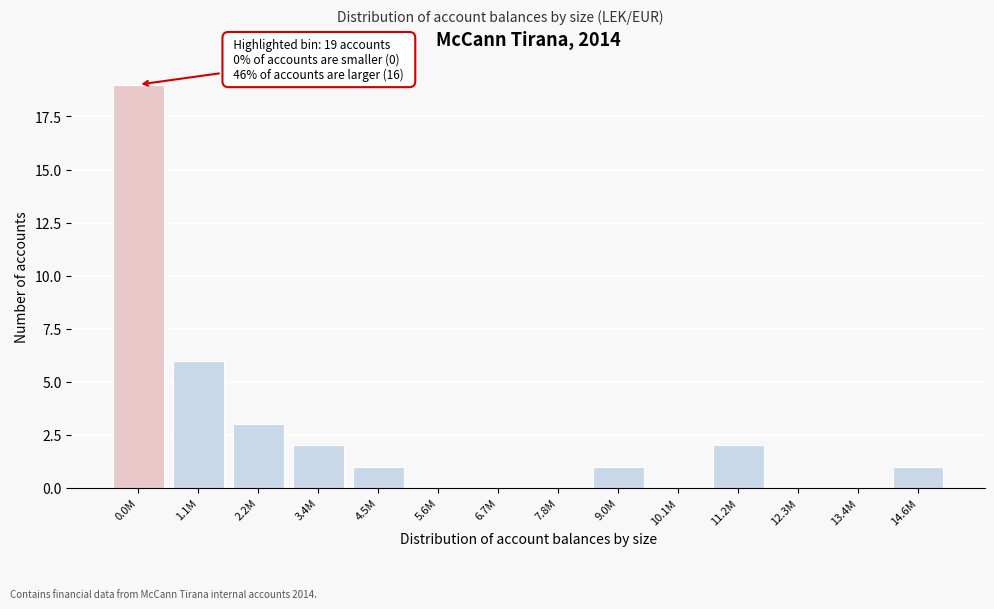

Reading left to right, extract all data points from this chart.

0.0M=19	1.1M=6	2.2M=3	3.4M=2	4.5M=1	5.6M=0	6.7M=0	7.8M=0	9.0M=1	10.1M=0	11.2M=2	12.3M=0	13.4M=0	14.6M=1